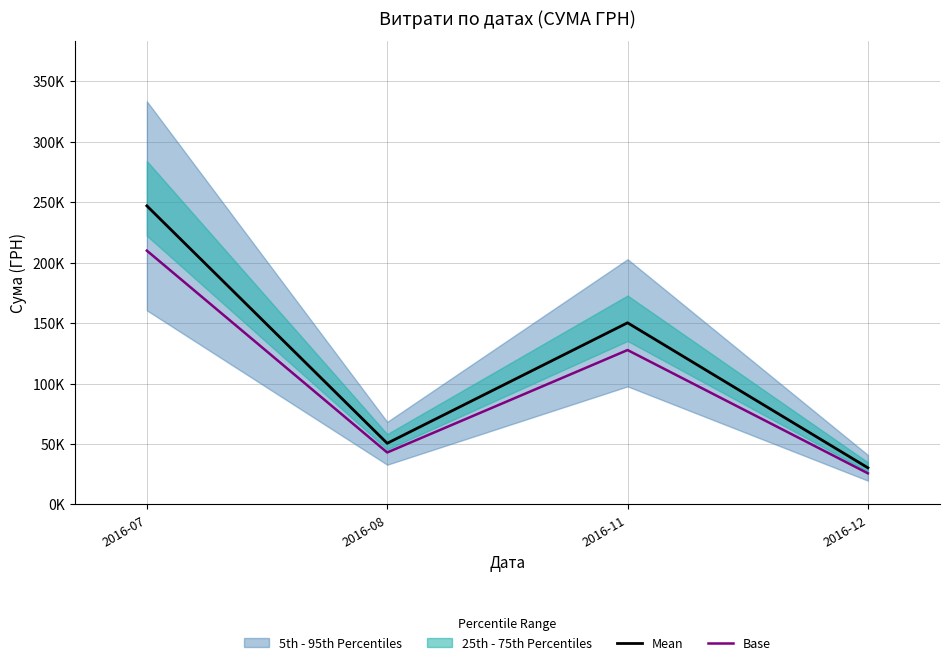

At 2016-11, list the series in order from smallest to largest.

Base, Mean